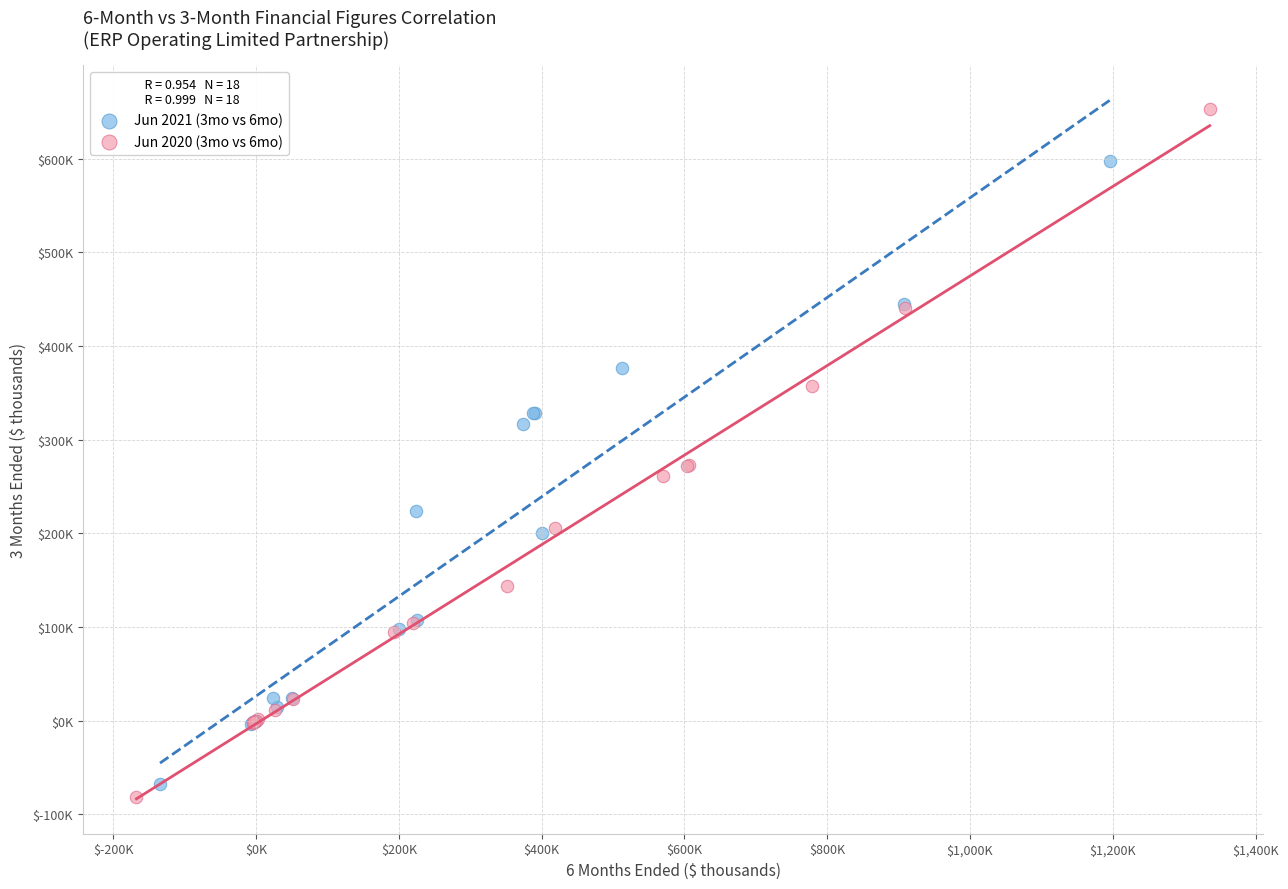

Which series contains the highest Y value?

Jun 2020 (3mo vs 6mo)